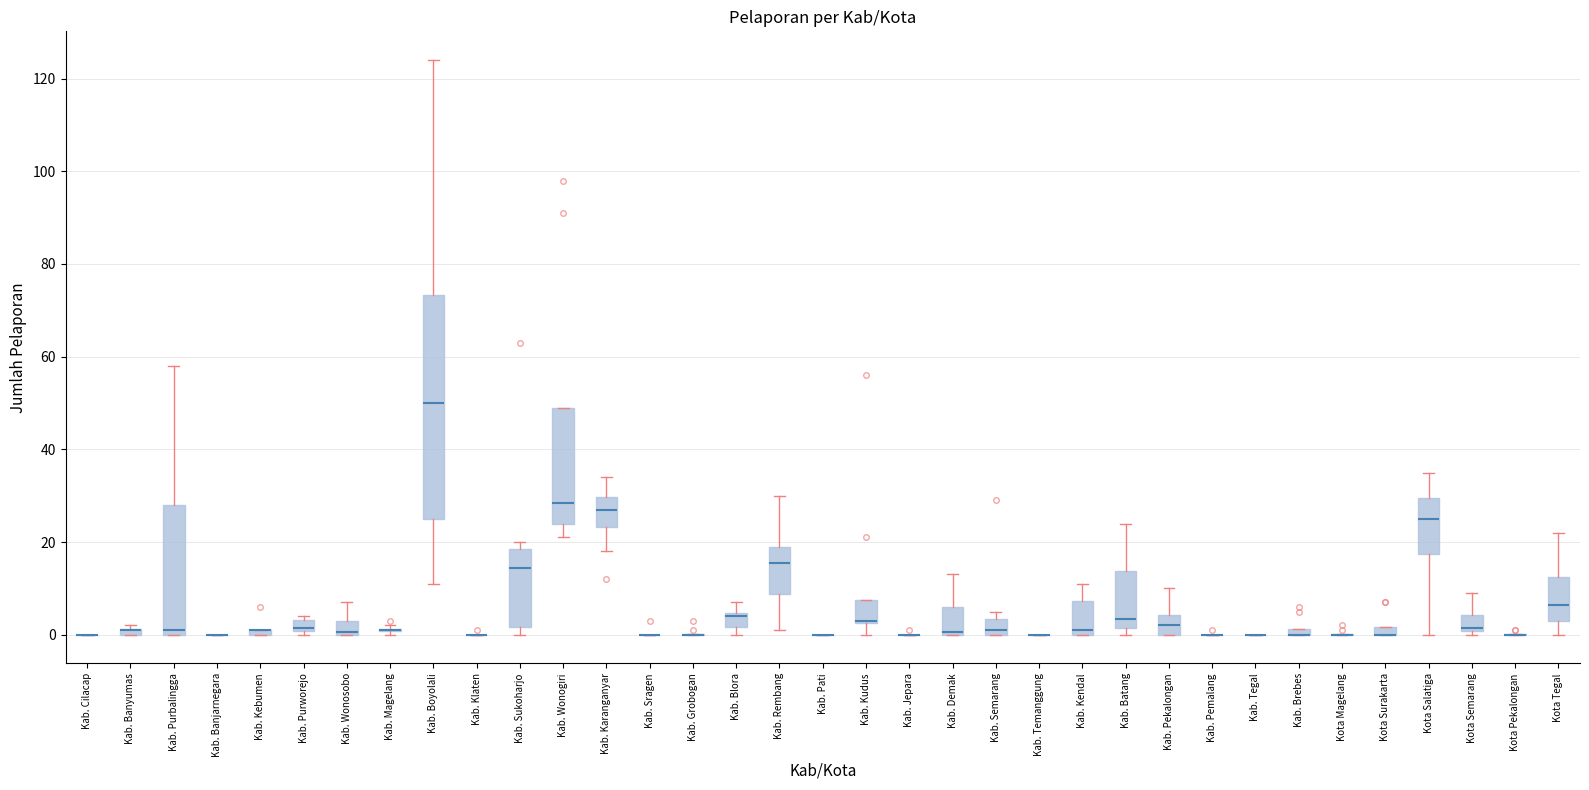

Where is the upper edge of the box for Kab. Banyumas on the y-axis? The values are not printed on the chart, so give them approximately, as read against the axis.

2